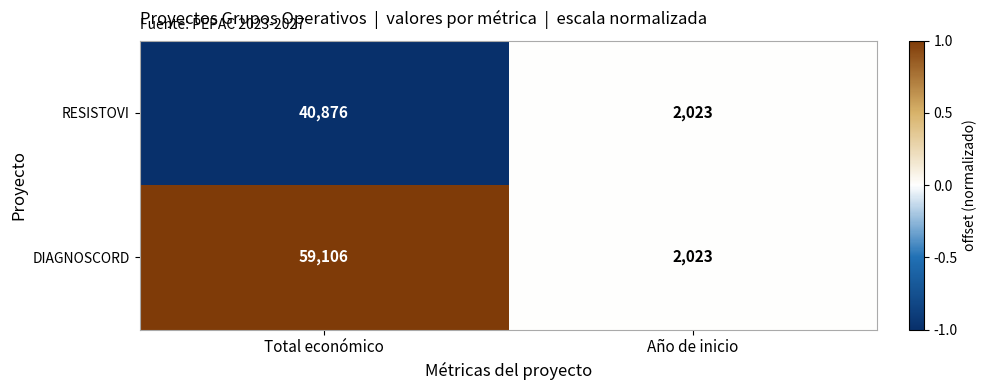

Reading left to right, extract all data points from this chart.

RESISTOVI: 40876	2023
DIAGNOSCORD: 59106	2023